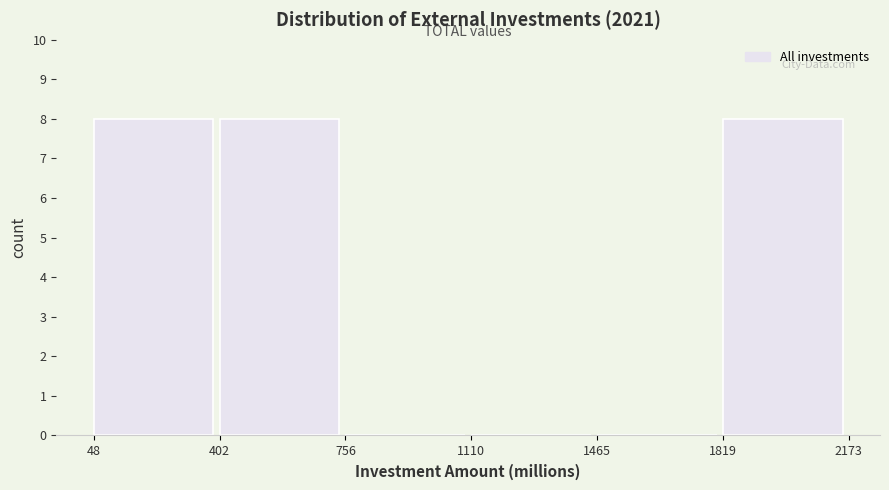

What is the height of the bar covering 48 to 402 on the x-axis? The values are not printed on the chart, so give them approximately, as read against the axis.

8